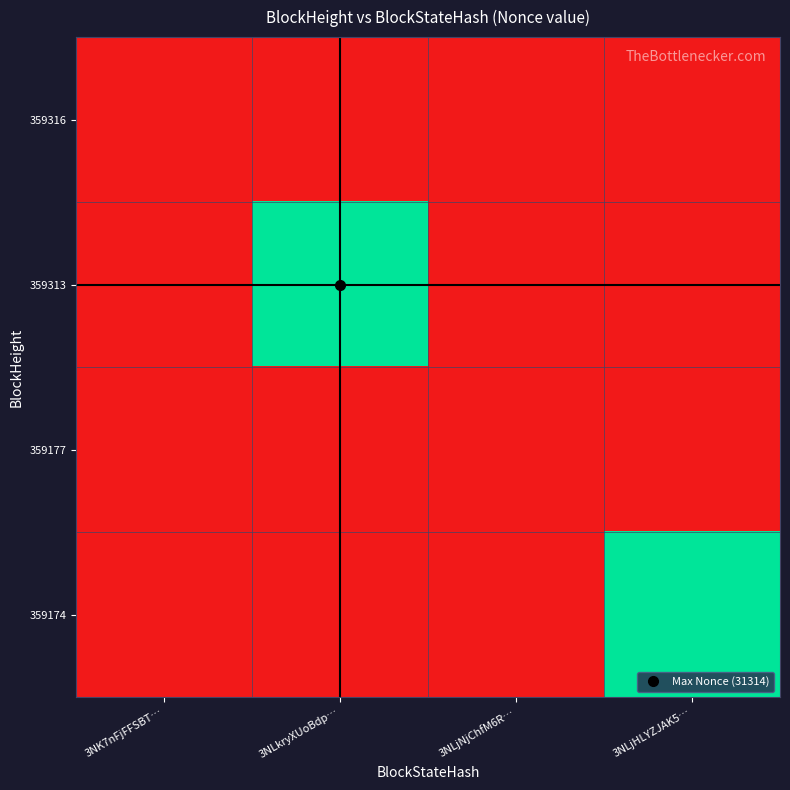

Which series changed the most between 3NLkryXUoBdp… and 3NLjNjChfM6R…?

359313